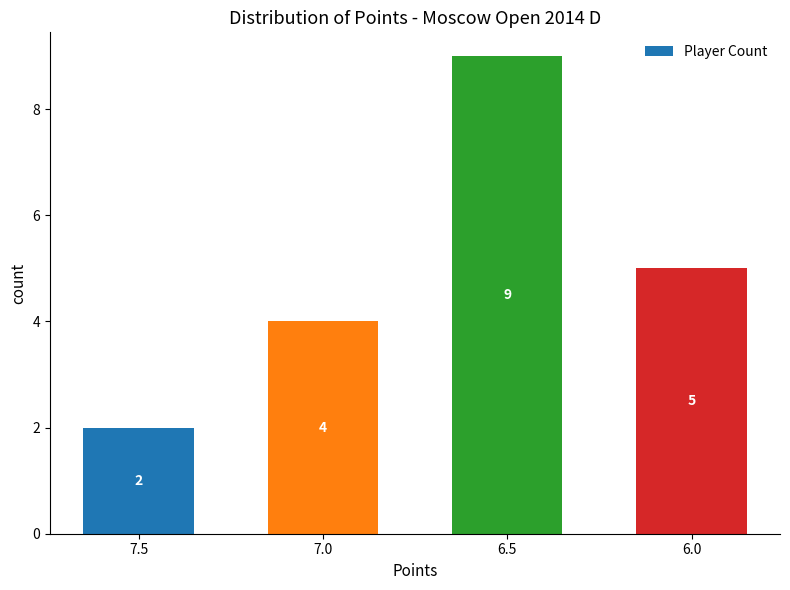

What is the difference between the values at 6.0 and 7.0?

1